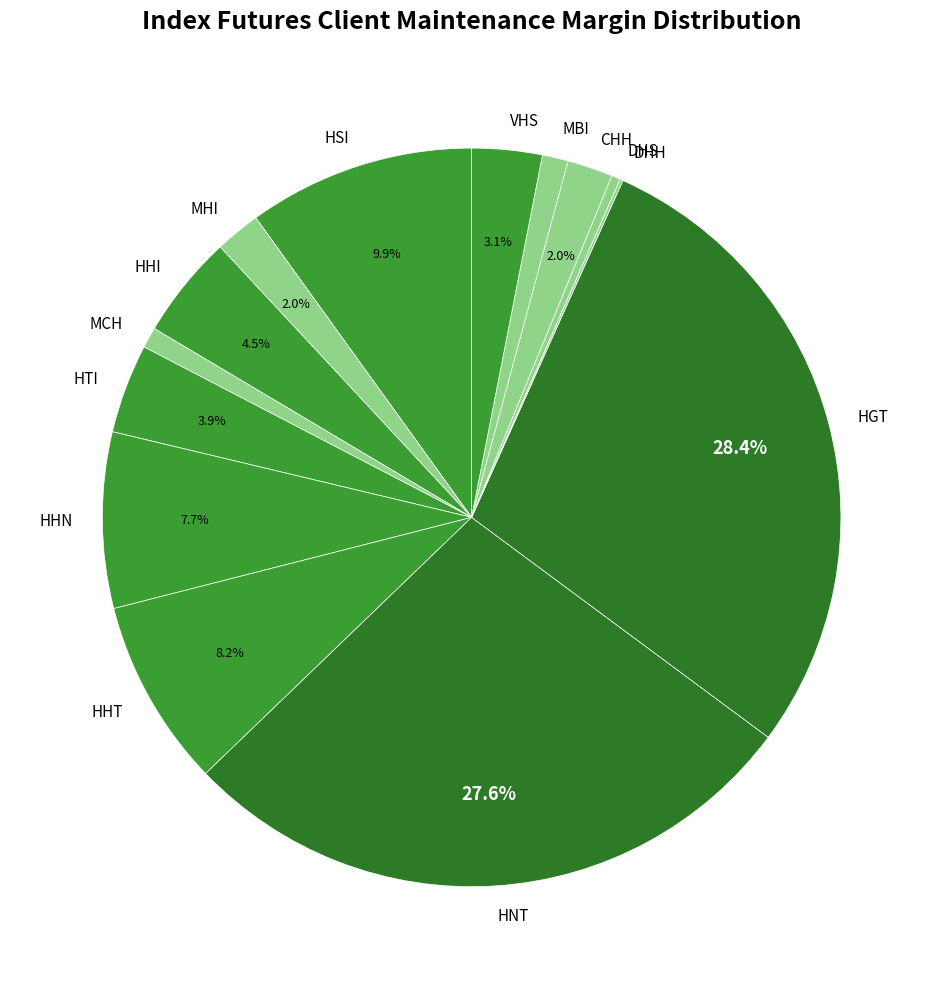

What percentage do HNT and HHI together represent?

32.2%